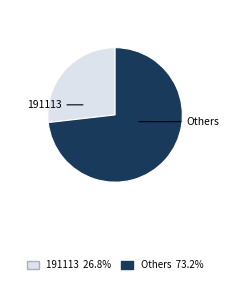

Count the number of slices in the pie.

2